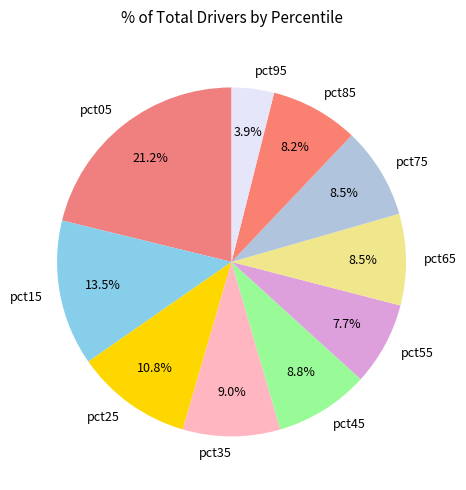

What is the smallest slice in the pie chart?

pct95